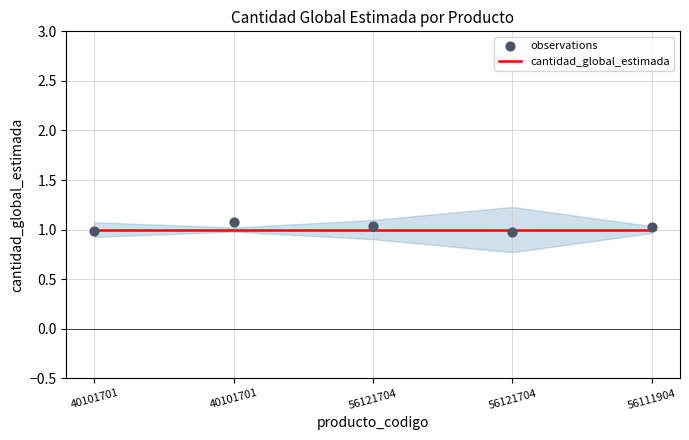

Which series has the largest total across all categories?

observations